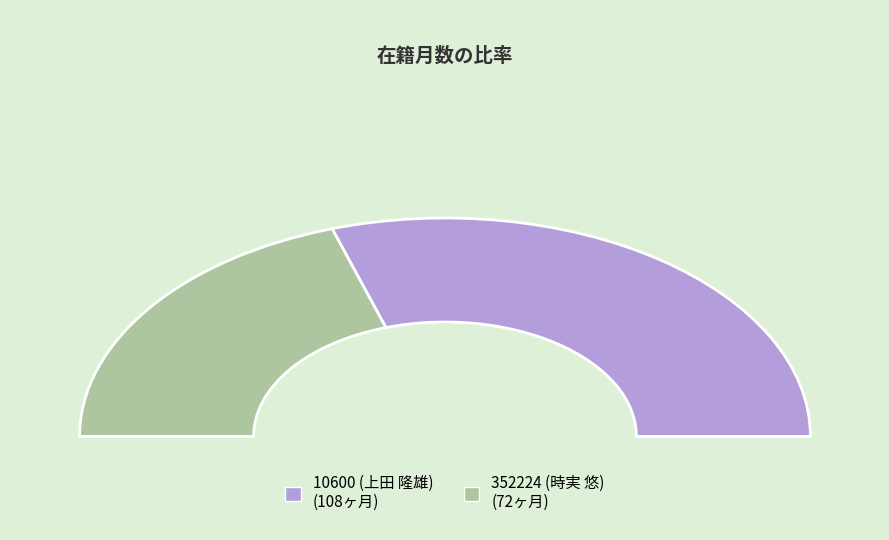

Does 10600 (上田 隆雄) account for over 50% of the chart?

Yes